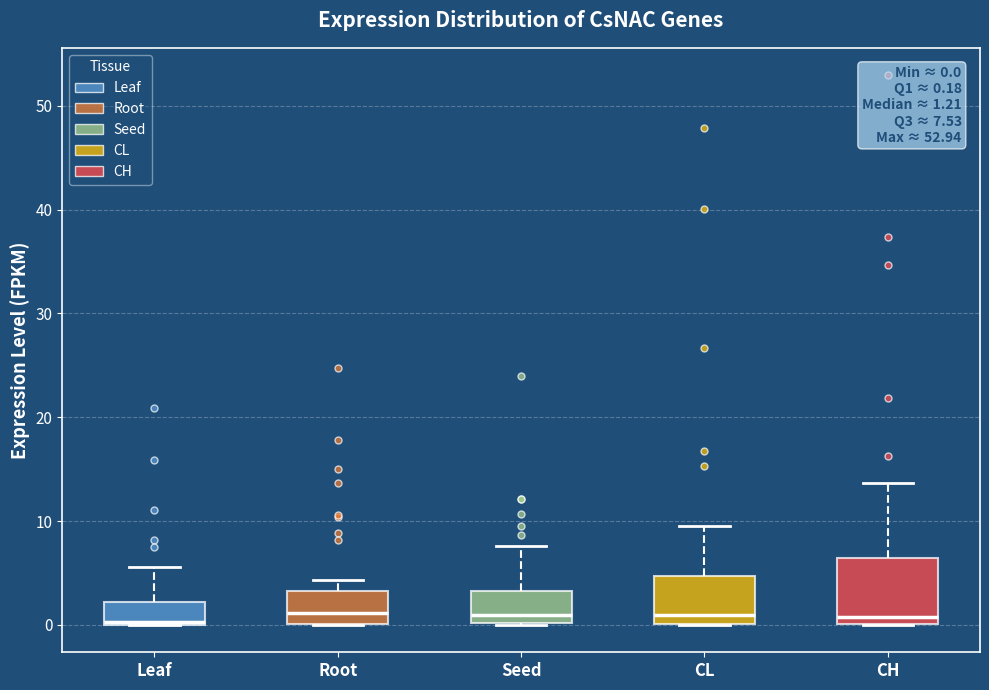

Which box is the tallest, from its lower edge to its upper edge?

CH